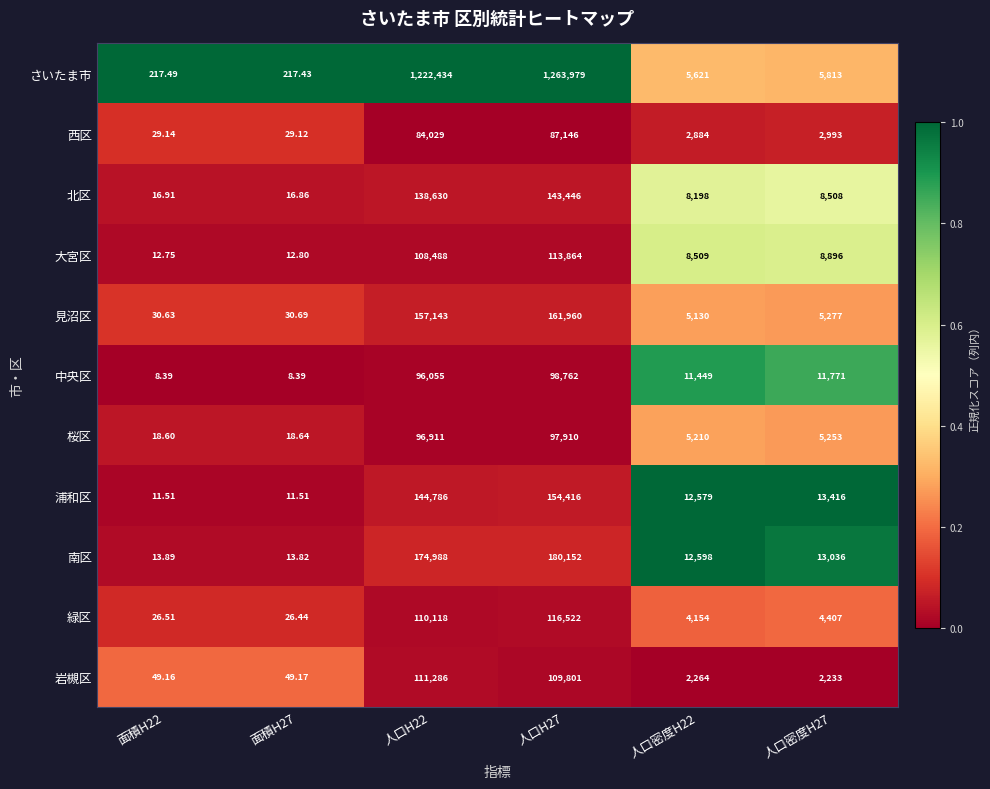

Which series has the widest spread of values?

さいたま市